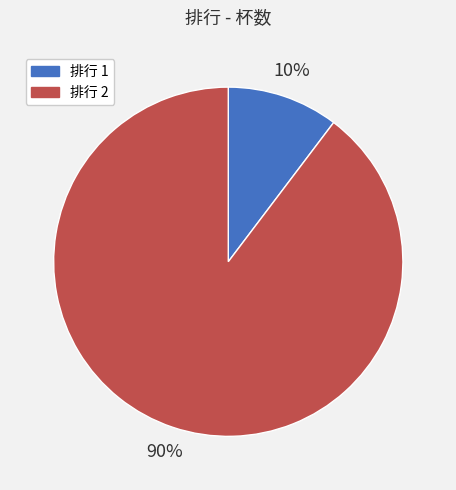

Which slice is the smallest?

排行 1